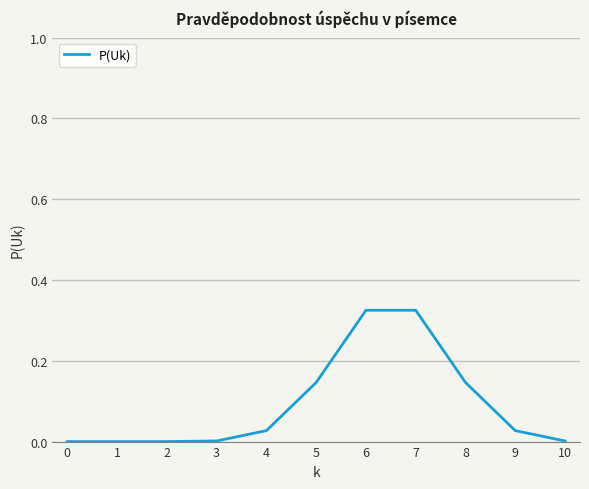

True or false: the data shows 0.0 at 3.

True